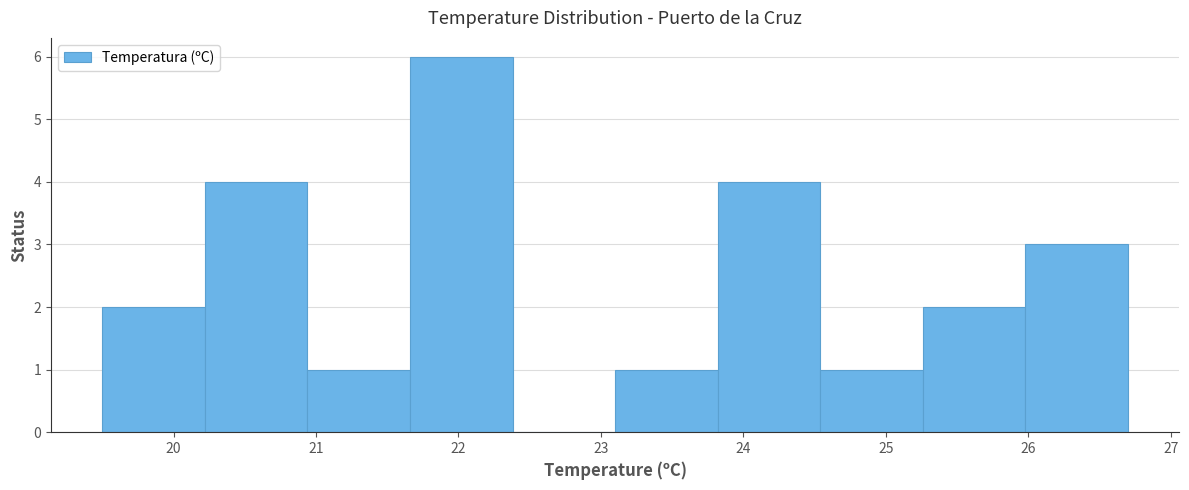

Reading left to right, list every bar in this chart as the range it spans on the x-axis followed by its height. Neither the bar edges nor the heights are printed on the chart, so give them approximately, as read against the axes.

19.50 to 20.22: 2
20.22 to 20.94: 4
20.94 to 21.66: 1
21.66 to 22.38: 6
22.38 to 23.10: 0
23.10 to 23.82: 1
23.82 to 24.54: 4
24.54 to 25.26: 1
25.26 to 25.98: 2
25.98 to 26.70: 3